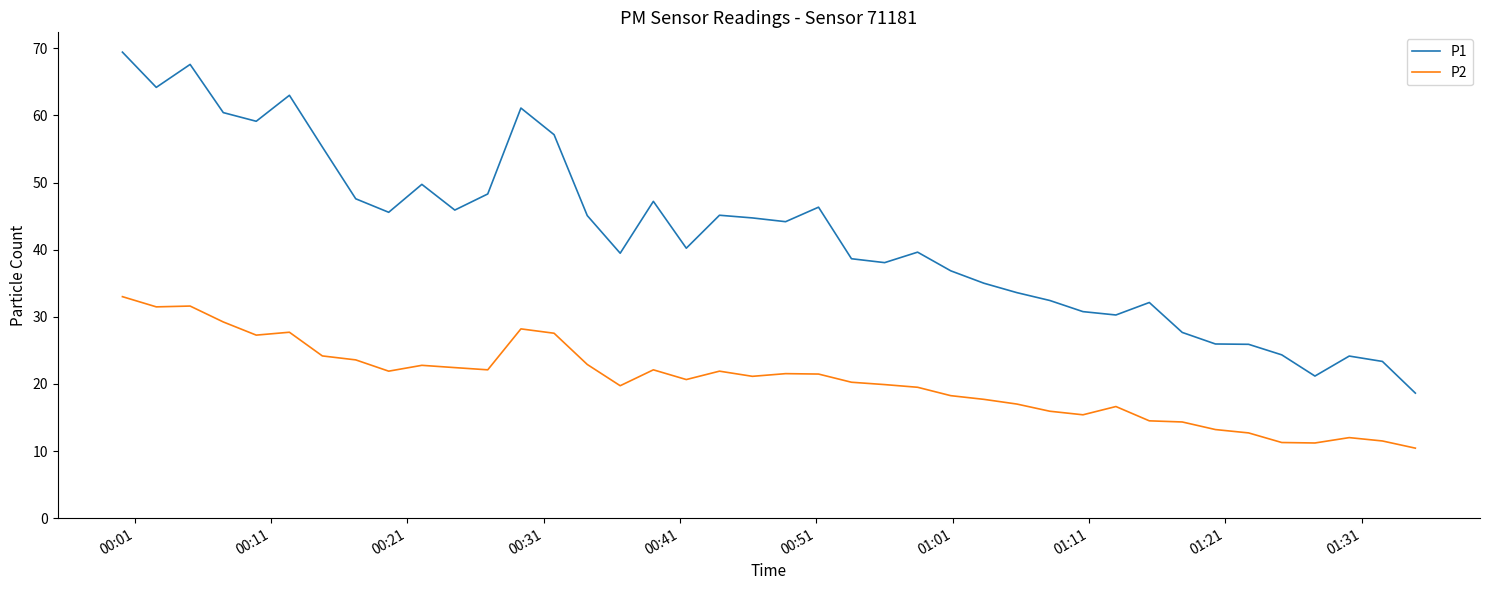

List the series in order of their peak value, highest first.

P1, P2